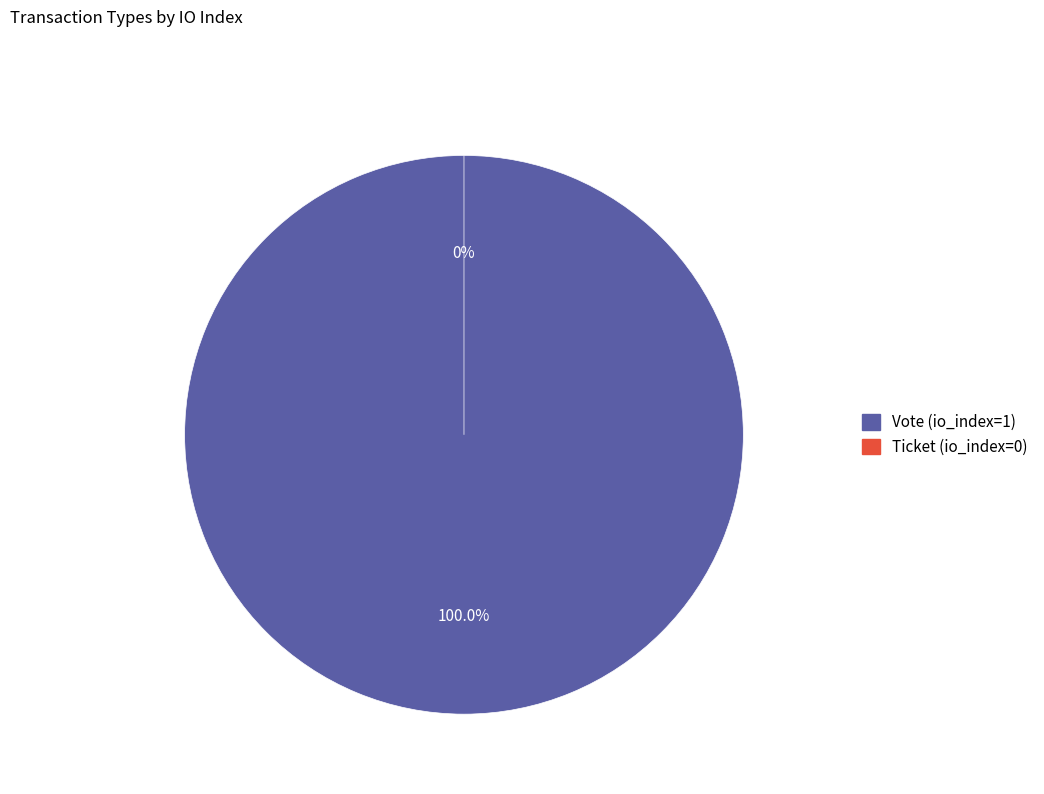

To the nearest percent, what is the difference between the Vote (io_index=1) and Ticket (io_index=0) slice percentages?

100%